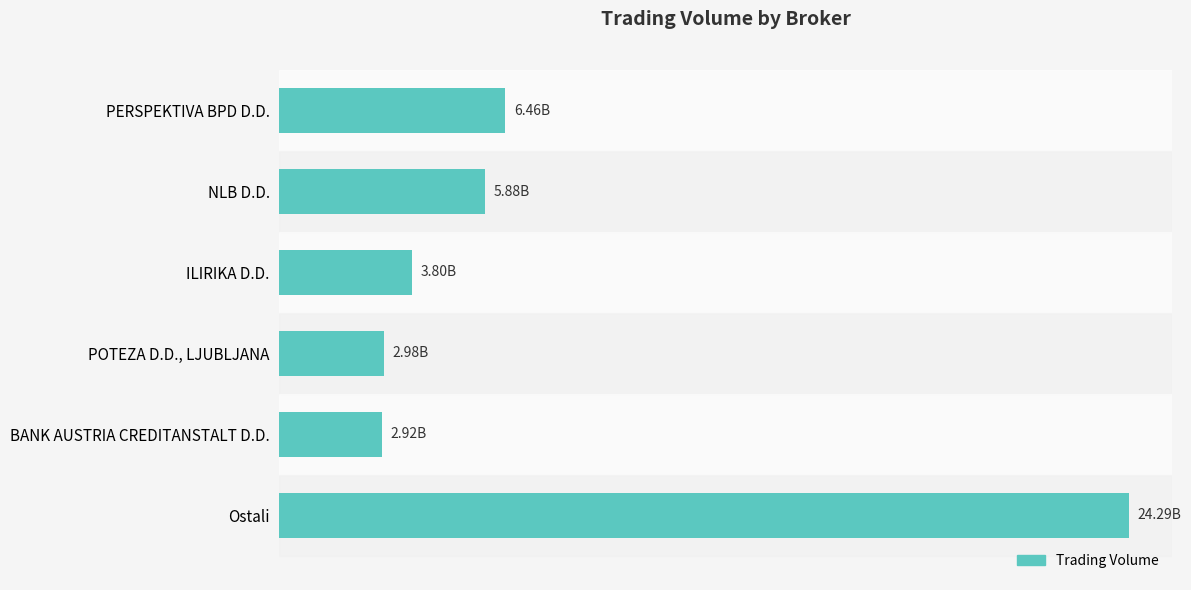

Does the chart contain any negative values?

No